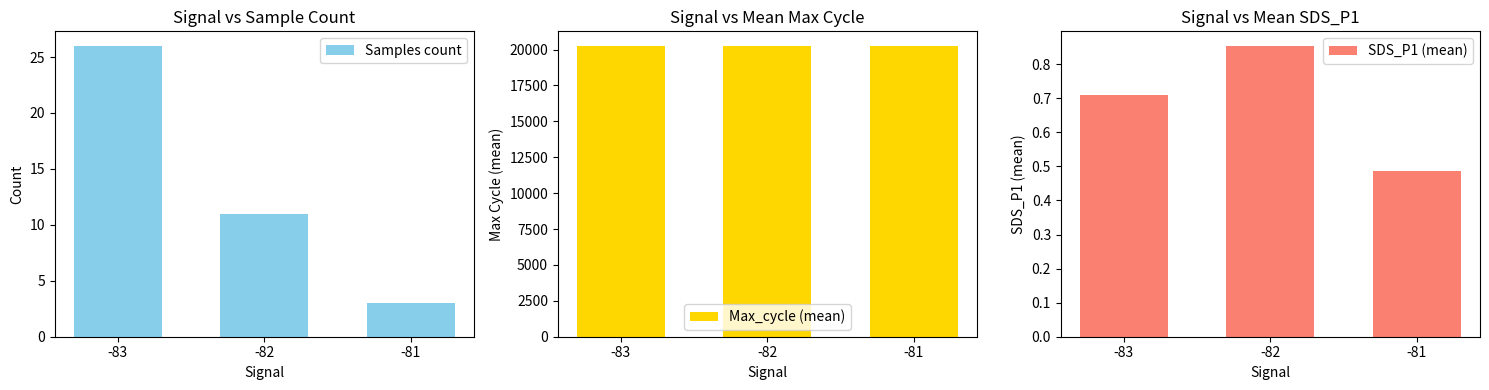

Is the value of Max_cycle (mean) at -81 greater than the value of SDS_P1 (mean) at -83?

Yes